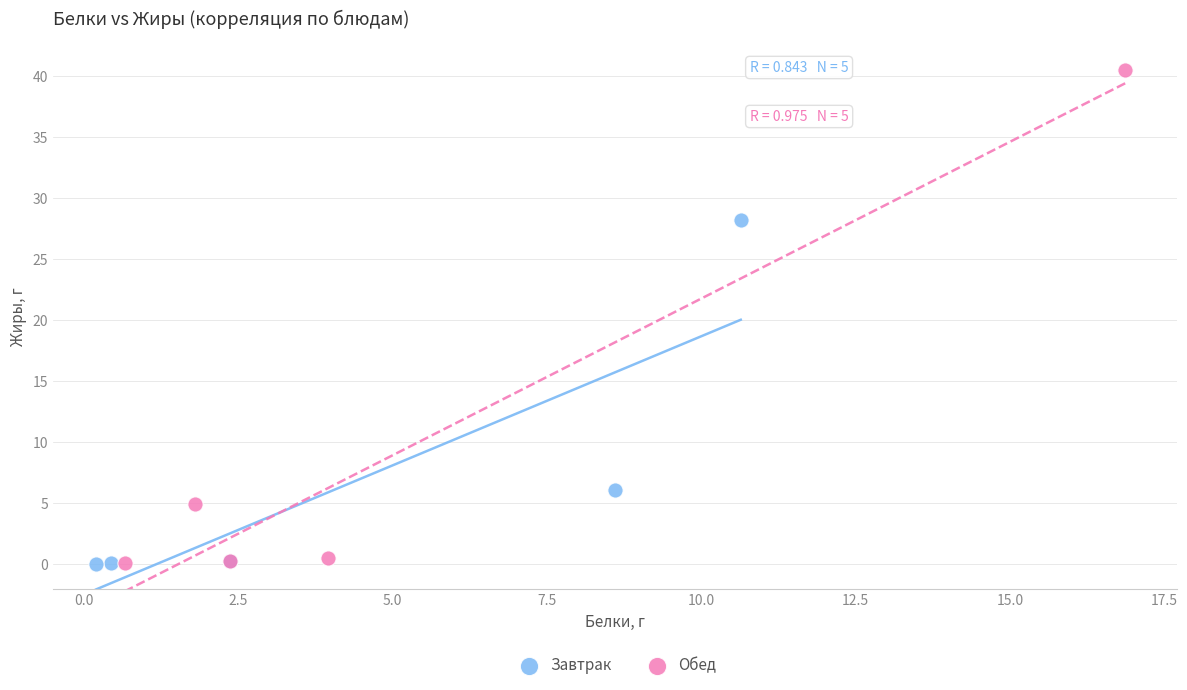

Which series has the widest spread of Y values?

Обед